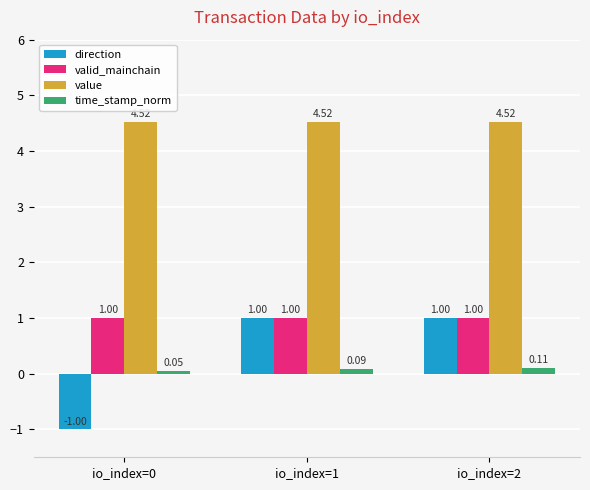

Rank the categories by time_stamp_norm value from highest to lowest.

io_index=2, io_index=1, io_index=0